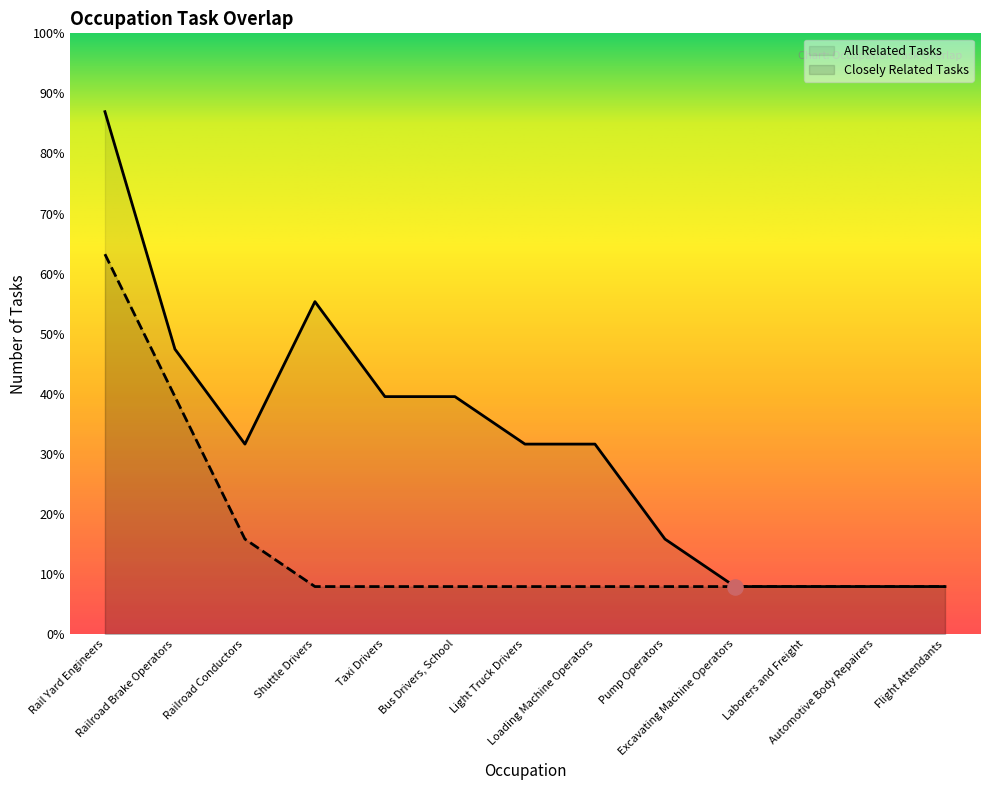

Is the value of All Related Tasks at Railroad Conductors greater than the value of Closely Related Tasks at Light Truck Drivers?

Yes